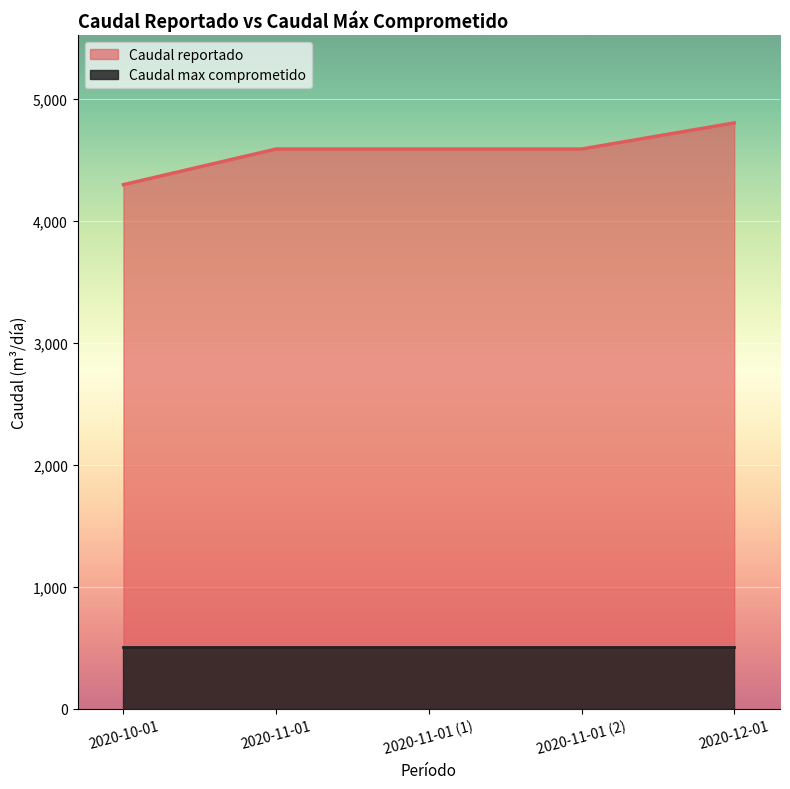

Between 2020-10-01 and 2020-11-01, which is larger?

2020-11-01